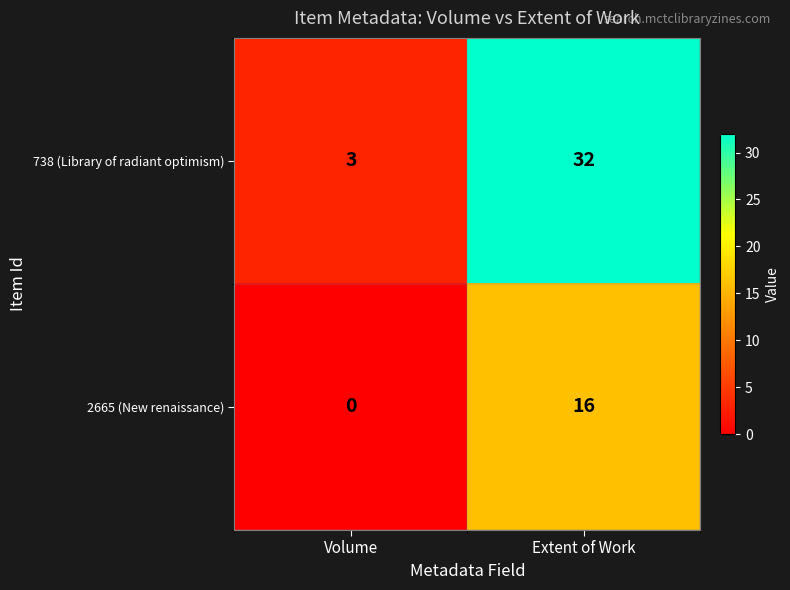

Rank the series by their maximum value, from lowest to highest.

2665 (New renaissance), 738 (Library of radiant optimism)